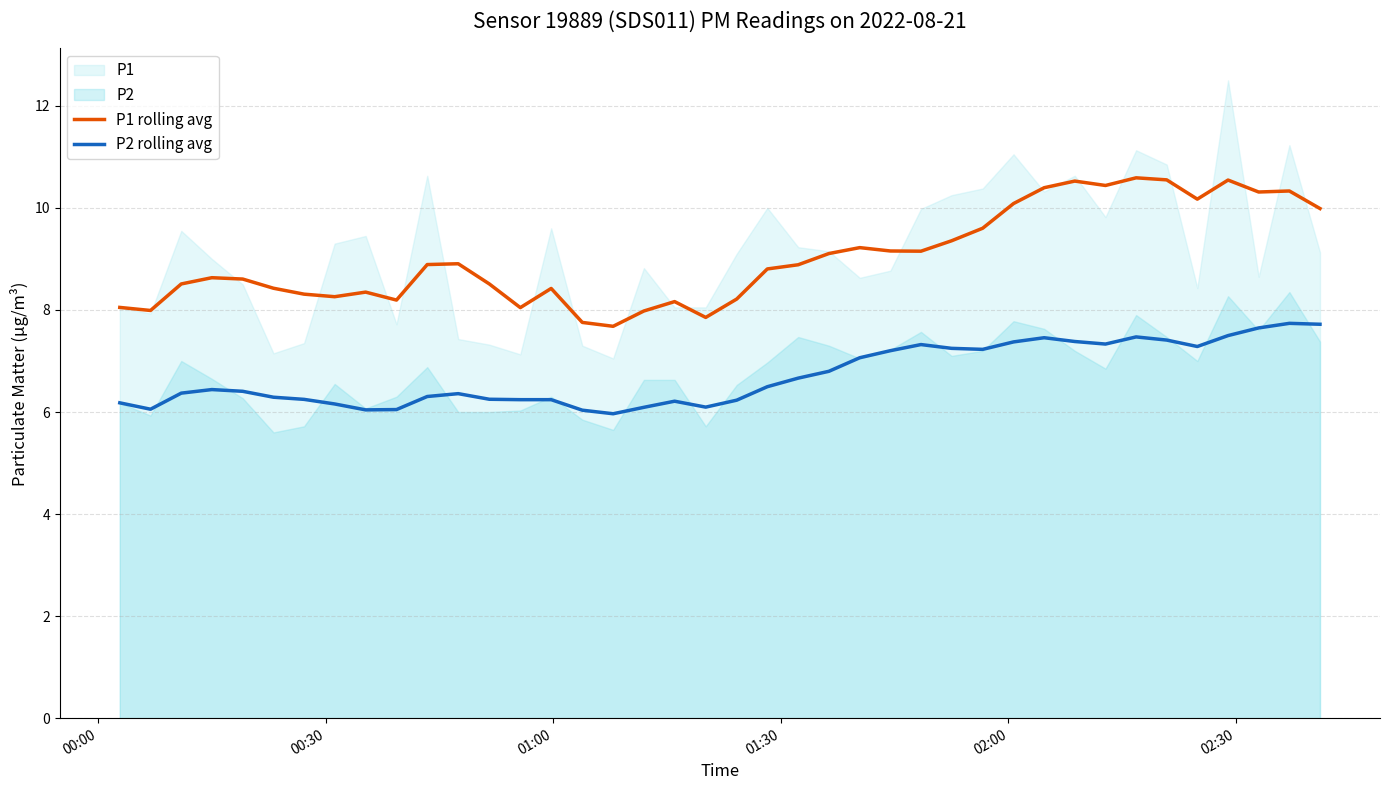

What is the maximum value for P2 rolling avg?

7.7